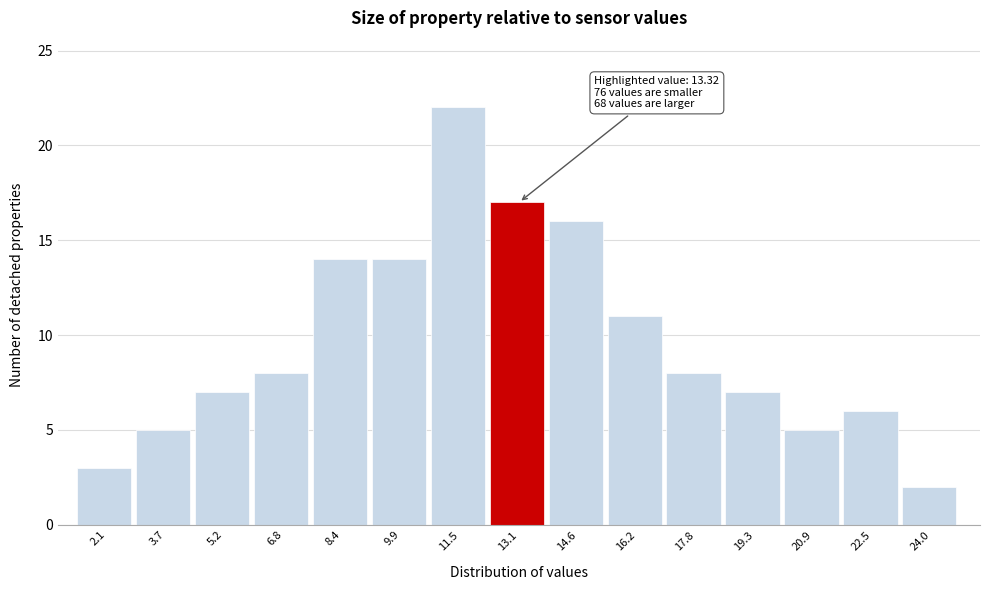

Reading left to right, transcribe all the data shown in this chart.

2.1=3	3.7=5	5.2=7	6.8=8	8.4=14	9.9=14	11.5=22	13.1=17	14.6=16	16.2=11	17.8=8	19.3=7	20.9=5	22.5=6	24.0=2